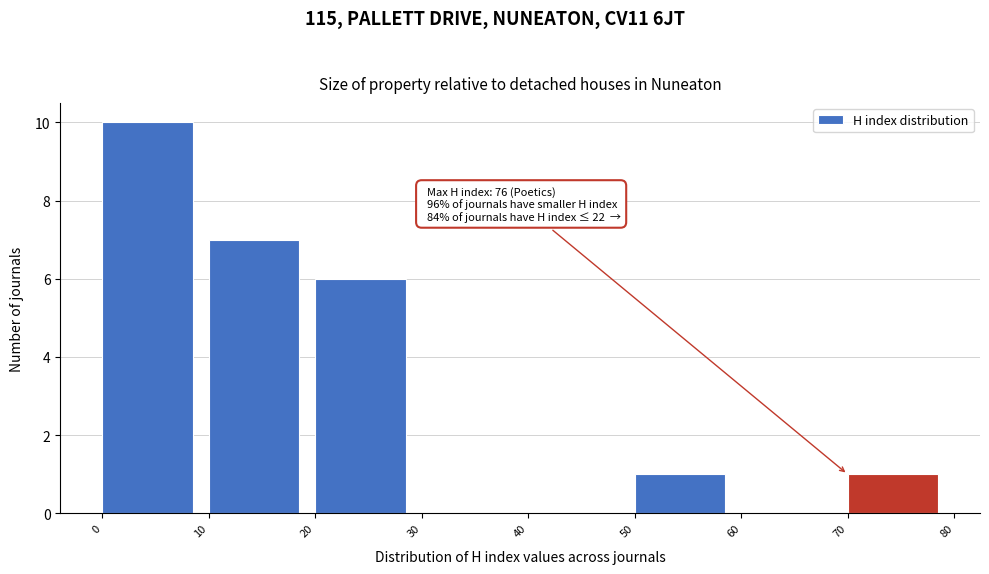

Which range on the x-axis has the tallest bar?

0 to 10